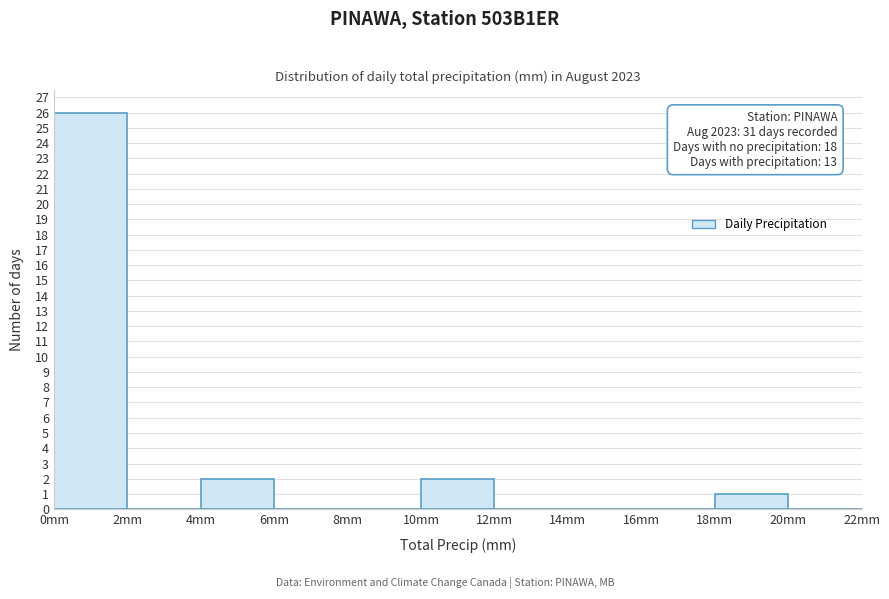

Over which range of the x-axis is the bar tallest?

0 to 2